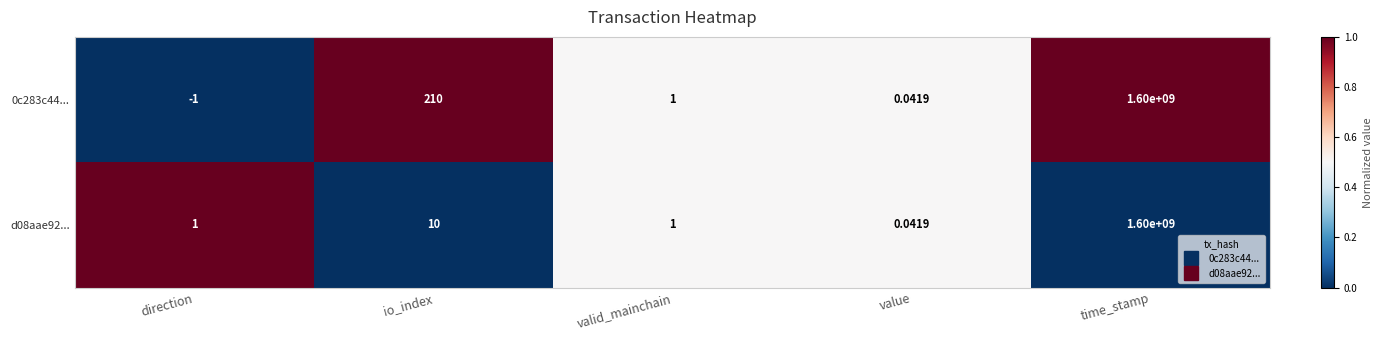

Where is d08aae92... nearest to the value 800000000?

io_index